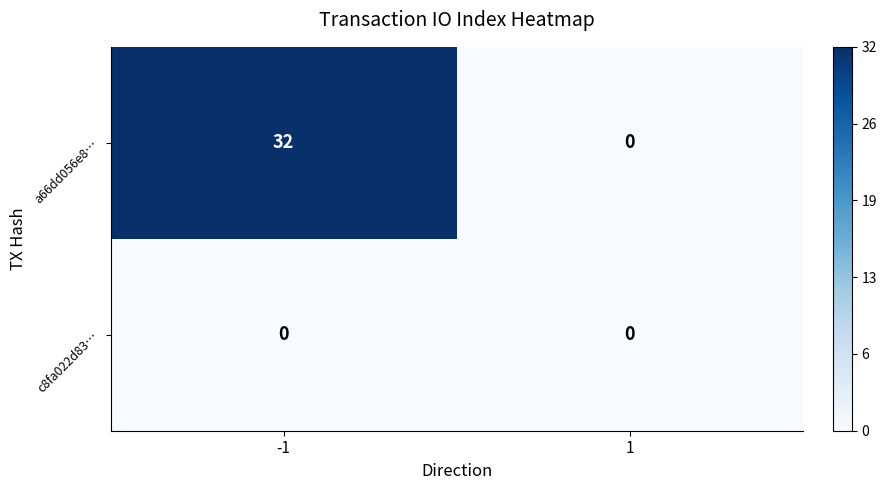

List the series in order of their overall mean, lowest first.

c8fa022d83…, a66dd056e8…